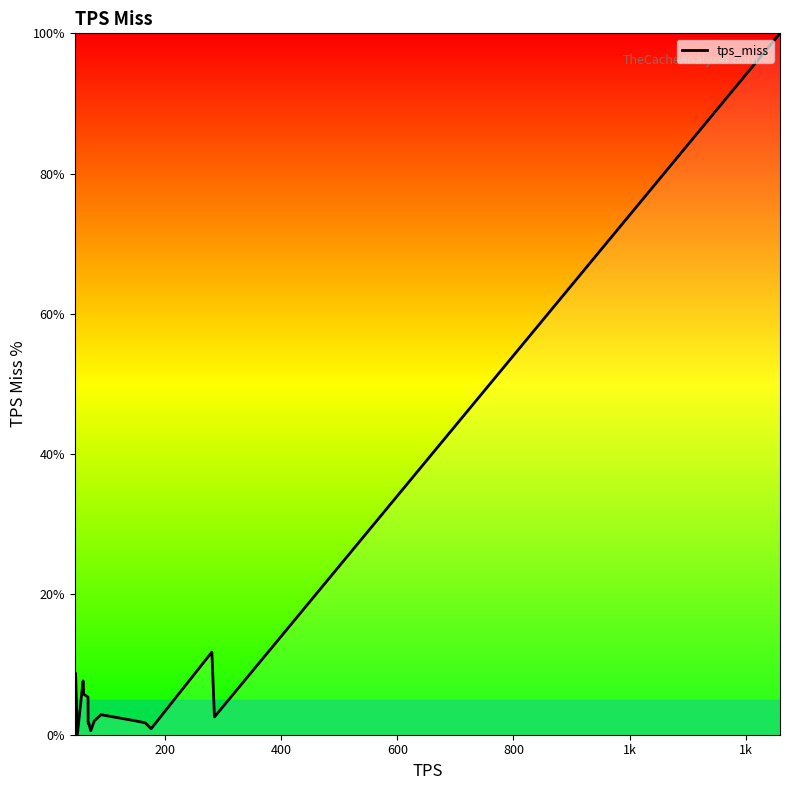

What is the greatest value displayed?

100.0